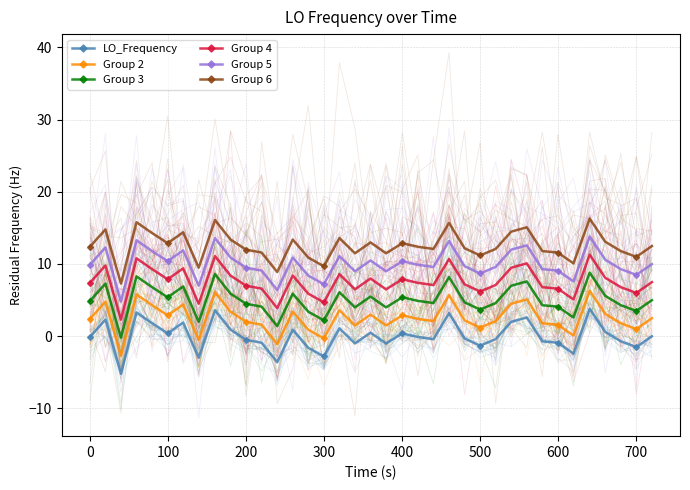

How many data points in LO_Frequency are less than 0?

21